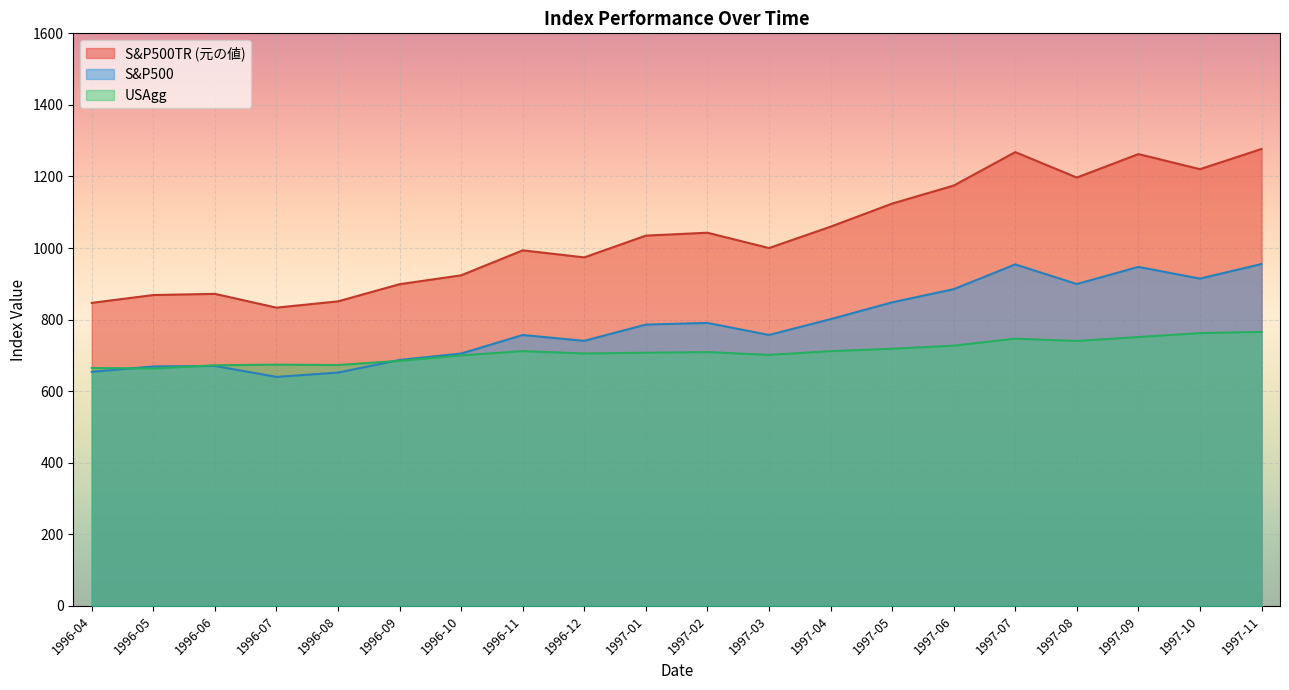

True or false: USAgg and S&P500TR (元の値) intersect in this chart.

False